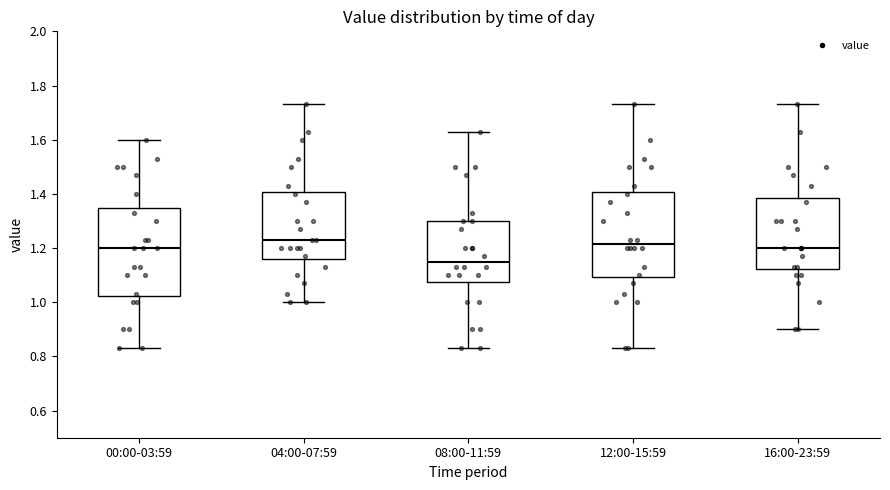

Reading left to right, transcribe this box plot: for each box, give where its median line is, the range the box spans, and where its two whiskers end, as read against the y-axis. The values are not printed on the chart, so give them approximately, as read against the axis.

00:00-03:59: median 1.20, box 1.02 to 1.34, whiskers 0.84 to 1.60
04:00-07:59: median 1.24, box 1.16 to 1.40, whiskers 1.00 to 1.74
08:00-11:59: median 1.16, box 1.08 to 1.30, whiskers 0.84 to 1.64
12:00-15:59: median 1.22, box 1.10 to 1.40, whiskers 0.84 to 1.74
16:00-23:59: median 1.20, box 1.12 to 1.38, whiskers 0.90 to 1.74